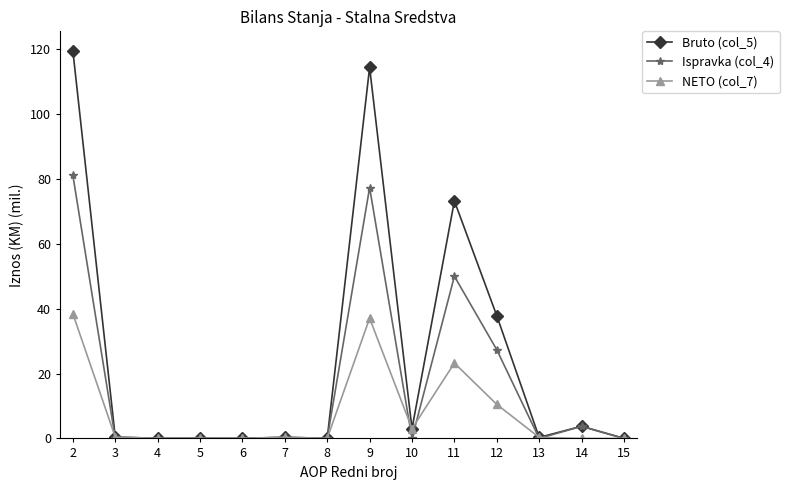

The value of NETO (col_7) at 10 is 3.0. True or false?

True